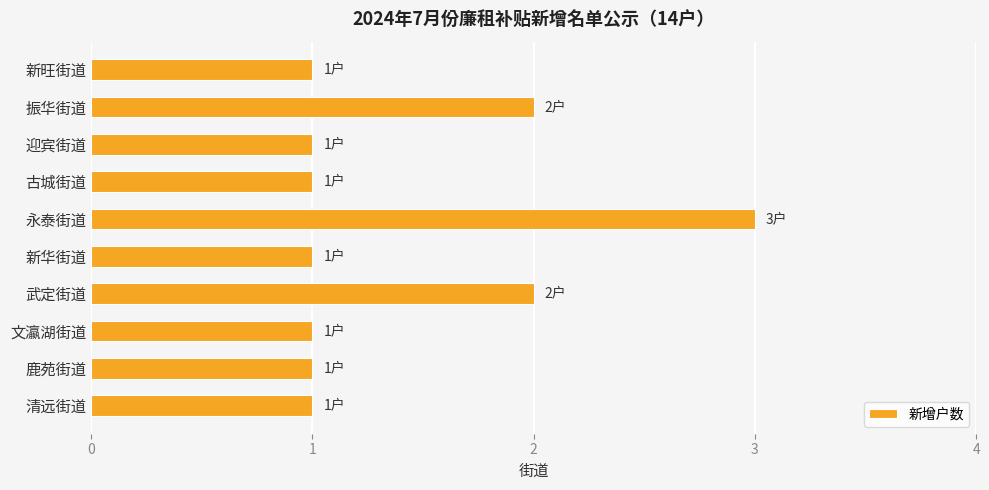

The chart shows a value of 0 at 文瀛湖街道. True or false?

False